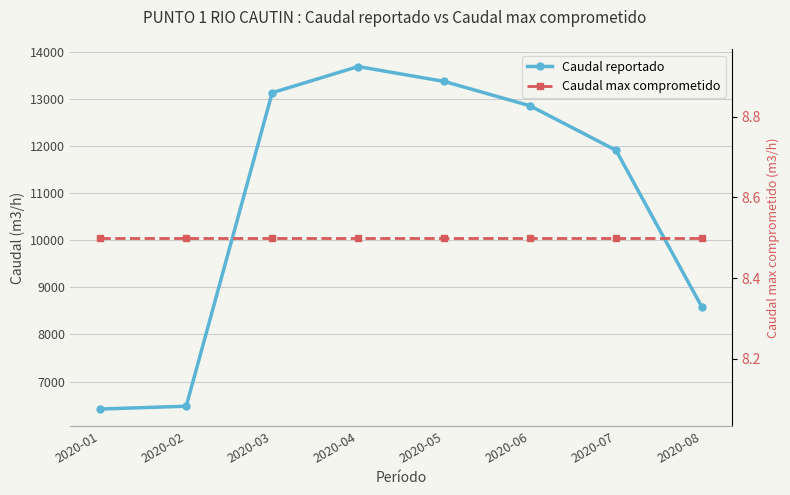

Is the value of Caudal reportado at 2020-08 greater than the value of Caudal max comprometido at 2020-02?

Yes